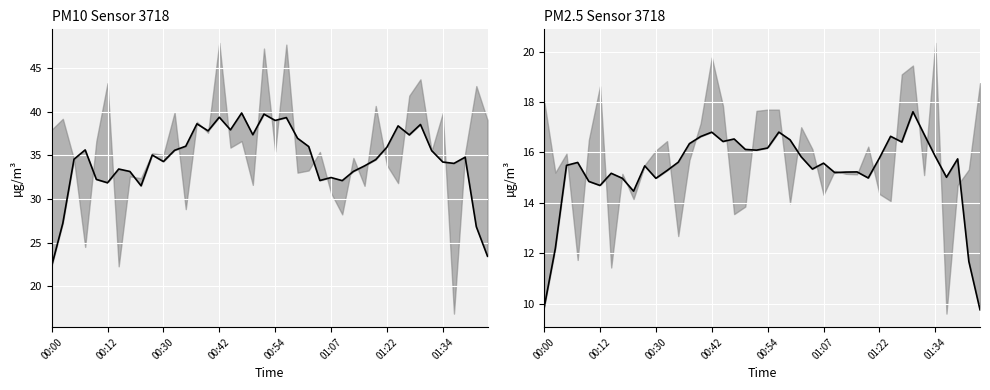

How many interior local valleys does the P2 mean series have?

10